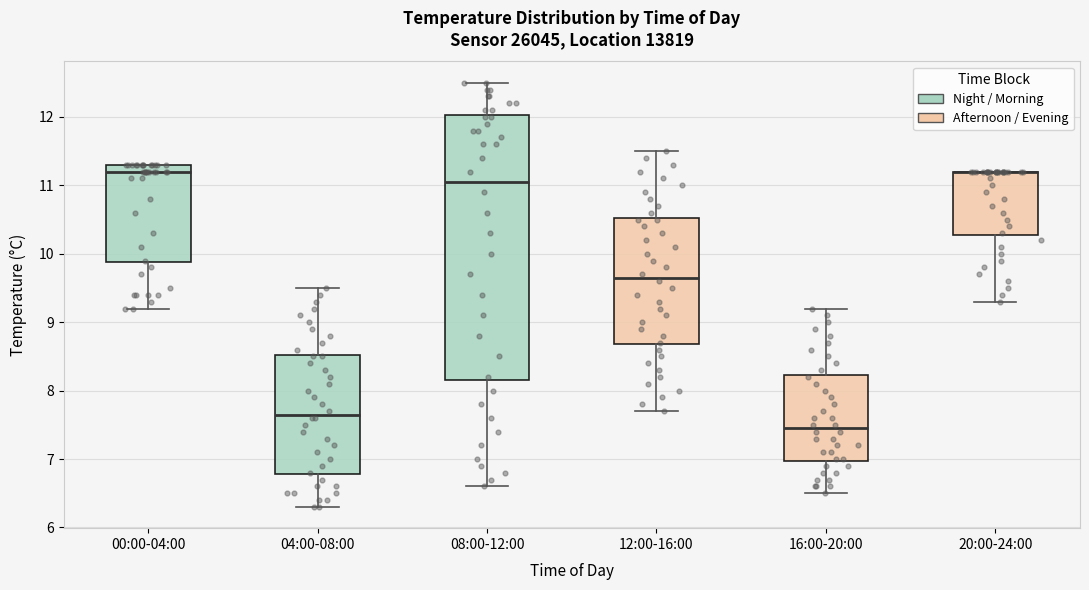

Reading left to right, read every box against the y-axis: the position of its median line, the range the box covers, and the ends of its whiskers. The values are not printed on the chart, so give them approximately, as read against the axis.

00:00-04:00: median 11.2, box 9.9 to 11.3, whiskers 9.2 to 11.3
04:00-08:00: median 7.7, box 6.8 to 8.5, whiskers 6.3 to 9.5
08:00-12:00: median 11.1, box 8.2 to 12.0, whiskers 6.6 to 12.5
12:00-16:00: median 9.7, box 8.7 to 10.5, whiskers 7.7 to 11.5
16:00-20:00: median 7.5, box 7.0 to 8.2, whiskers 6.5 to 9.2
20:00-24:00: median 11.2 (drawn on the box's upper edge), box 10.3 to 11.2, whiskers 9.3 to 11.2